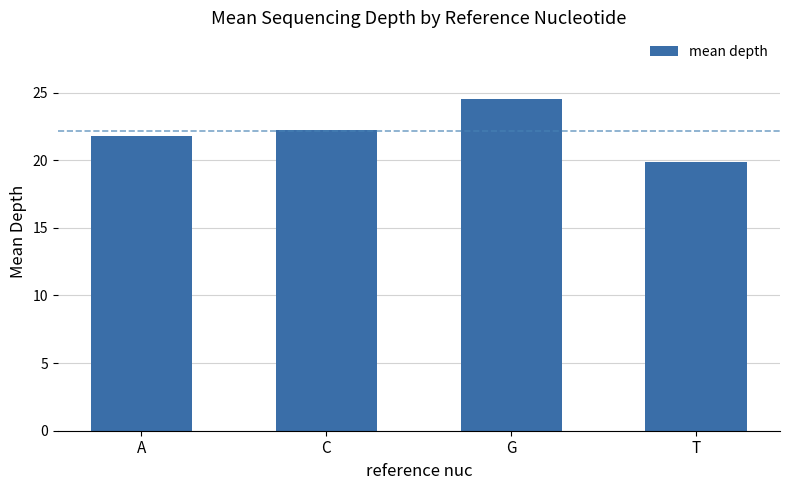

Rank the categories by value from highest to lowest.

G, C, A, T